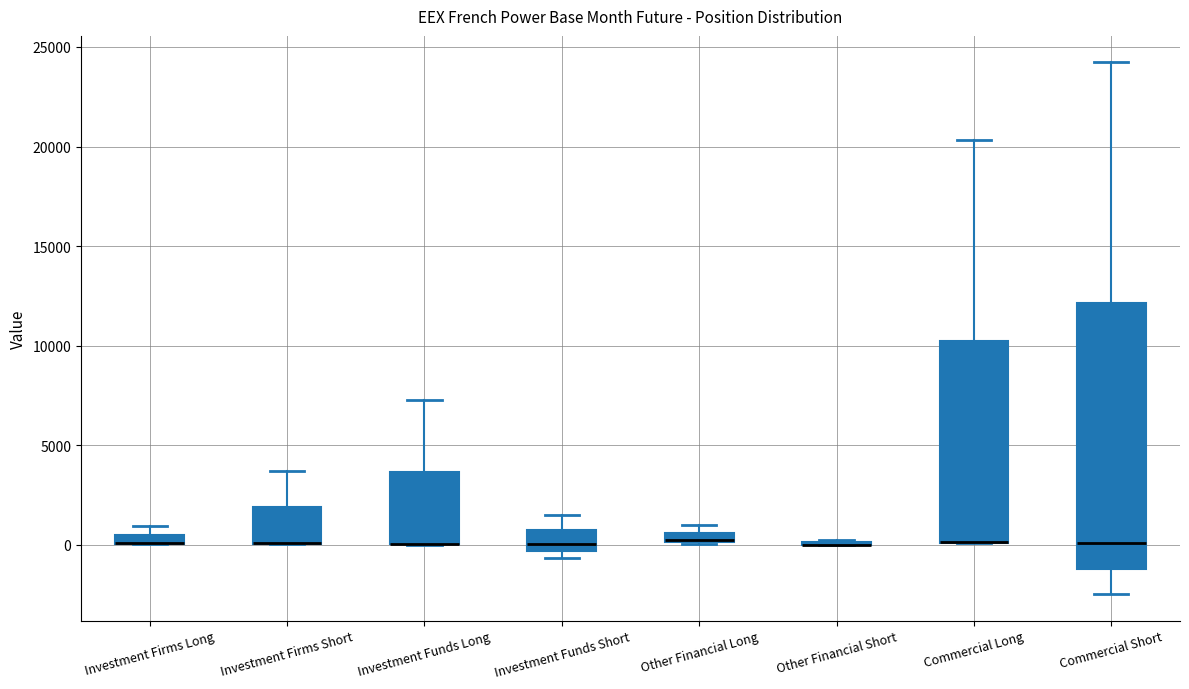

Where does the upper whisker of the box for Commercial Long end on the y-axis? The values are not printed on the chart, so give them approximately, as read against the axis.

20500